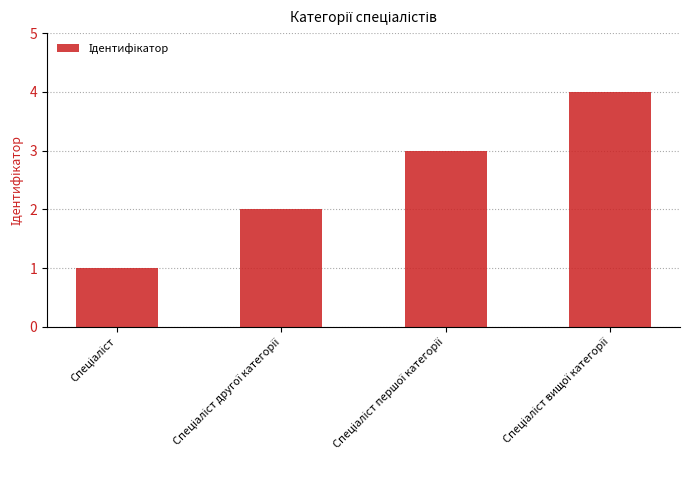

What is the maximum value shown in the chart?

4